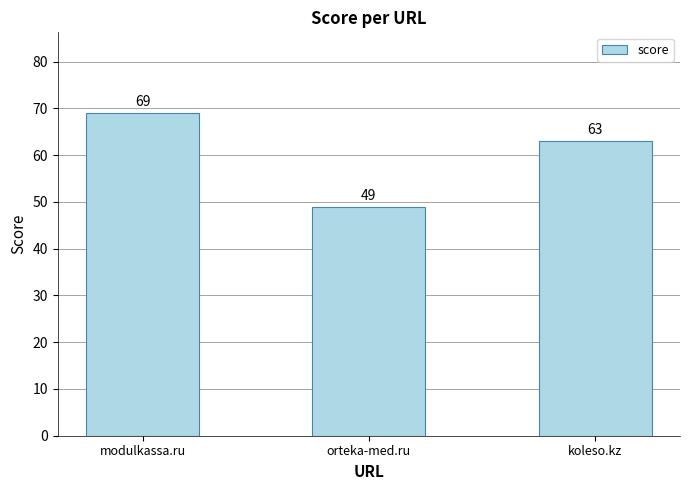

Reading right to left, list all the values displayed in this chart.

koleso.kz=63	orteka-med.ru=49	modulkassa.ru=69